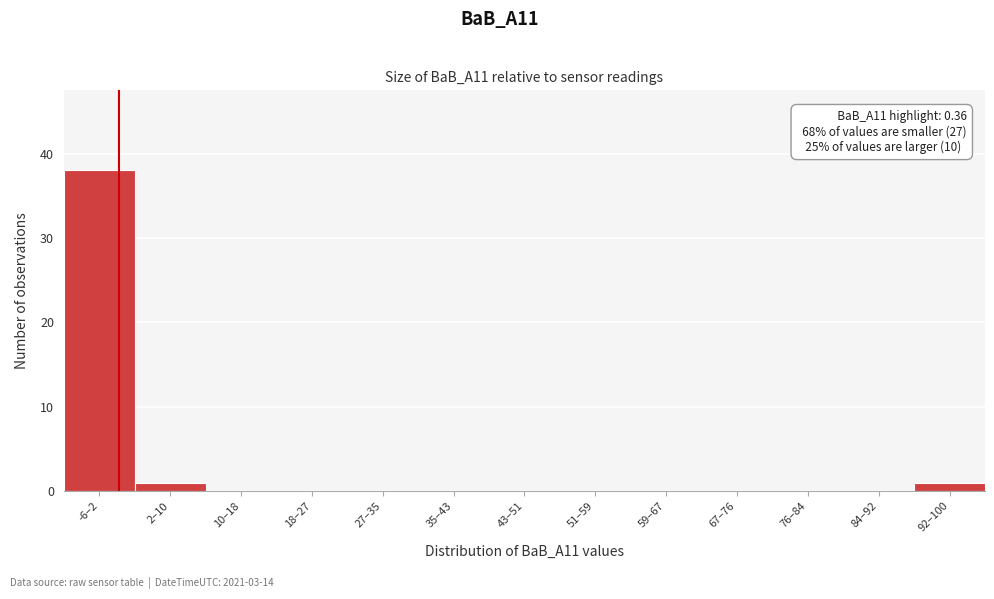

Reading right to left, extract all data points from this chart.

92–100=1	84–92=0	76–84=0	67–76=0	59–67=0	51–59=0	43–51=0	35–43=0	27–35=0	18–27=0	10–18=0	2–10=1	-6–2=38